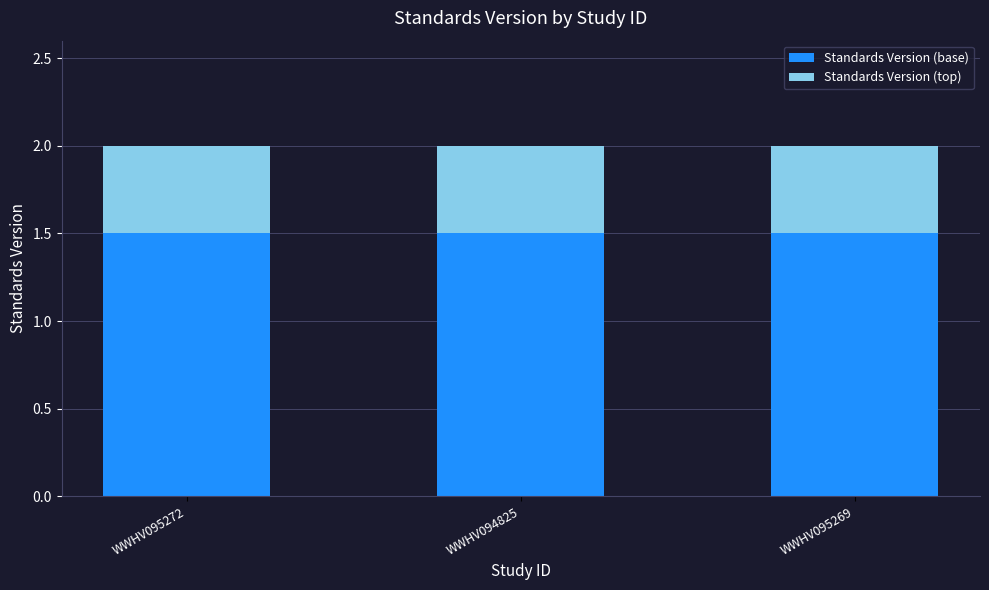

What is the sum of the Standards Version (base) values at WWHV095269 and WWHV094825?

3.0